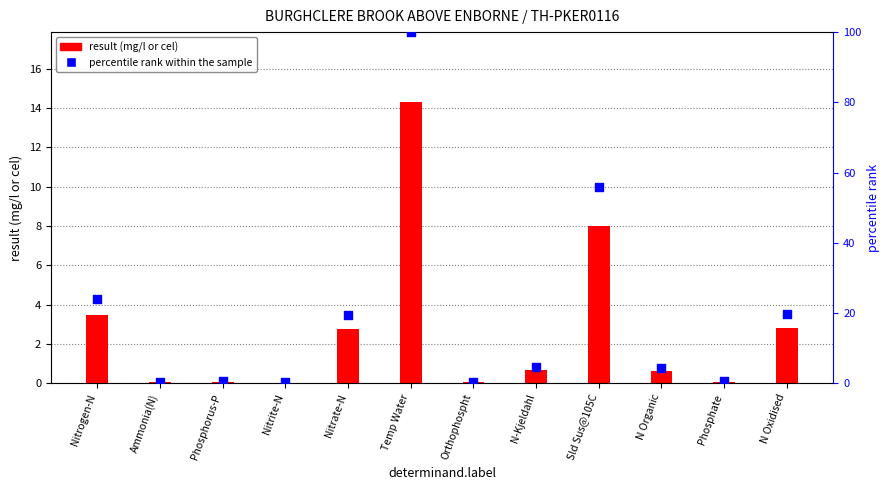

At how many categories does at least one series exceed 20?

3